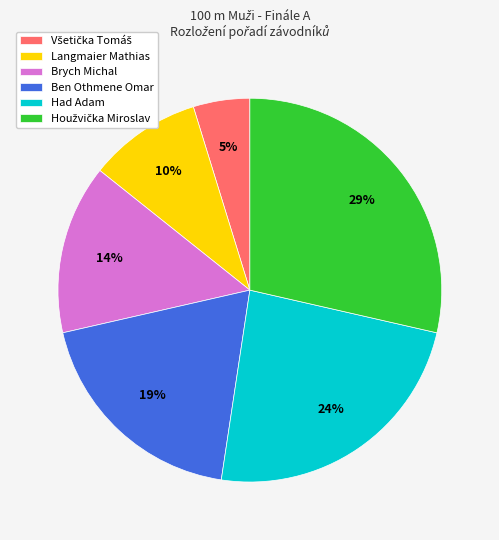

Is the sum of Brych Michal and Langmaier Mathias greater than half?

No